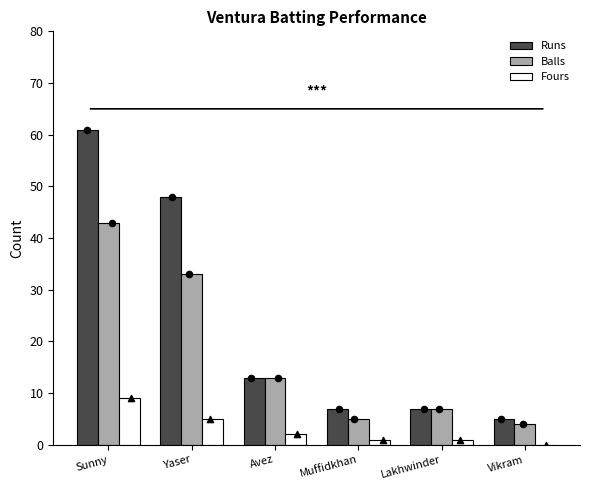

Is the value of Balls at Vikram greater than the value of Fours at Lakhwinder?

Yes